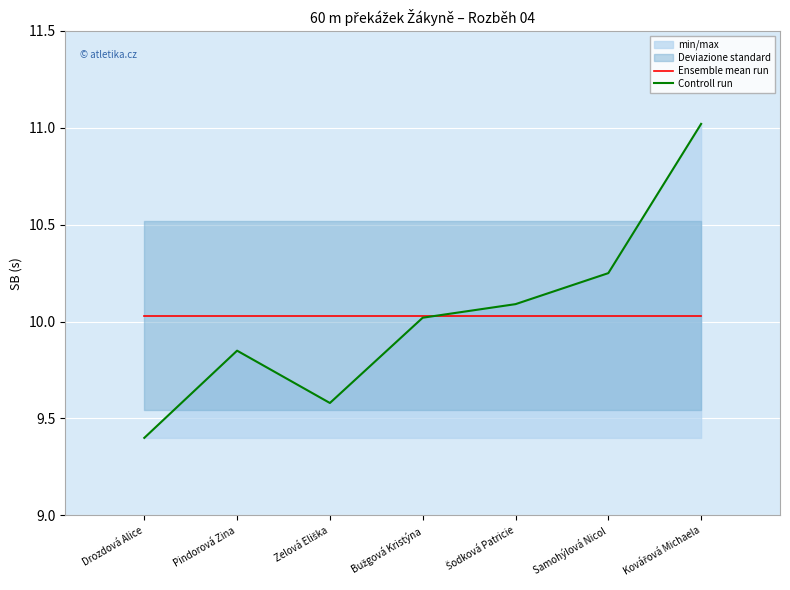

What is the spread (max minus min) of values at Kovářová Michaela?

1.0